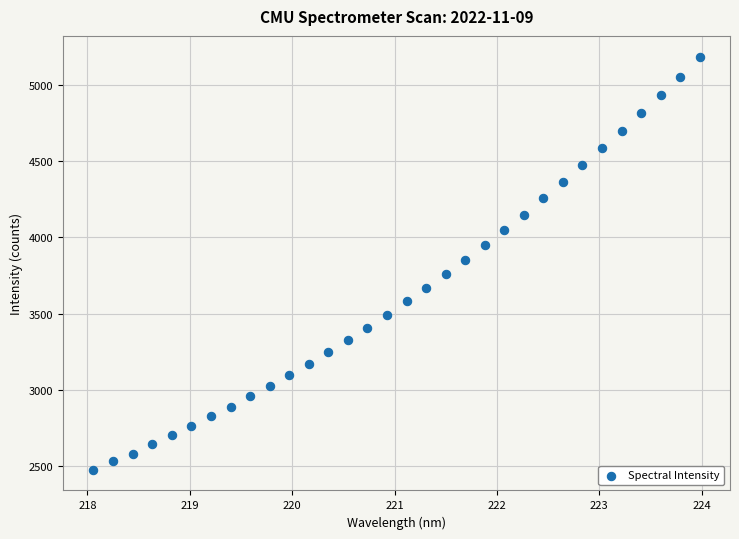

What is the range of Y values (max minus min)?

2709.1